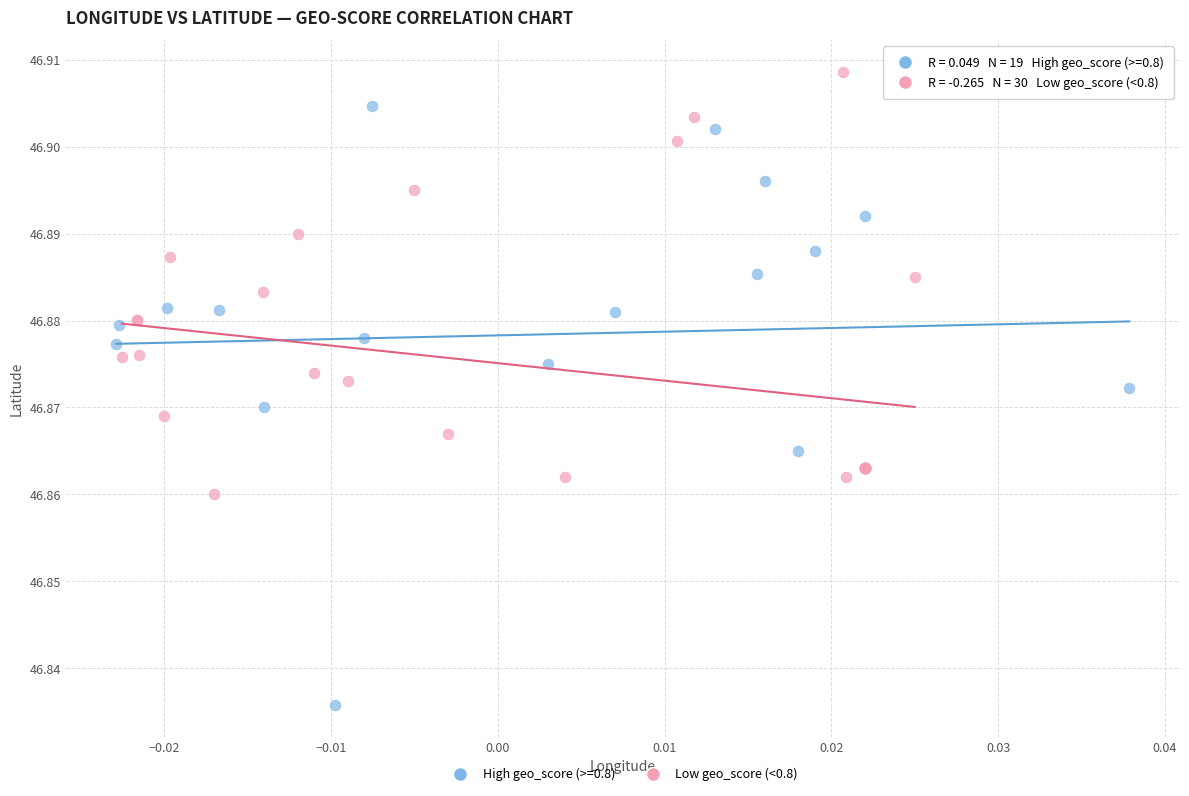

Which series contains the highest Y value?

Low geo_score (<0.8)